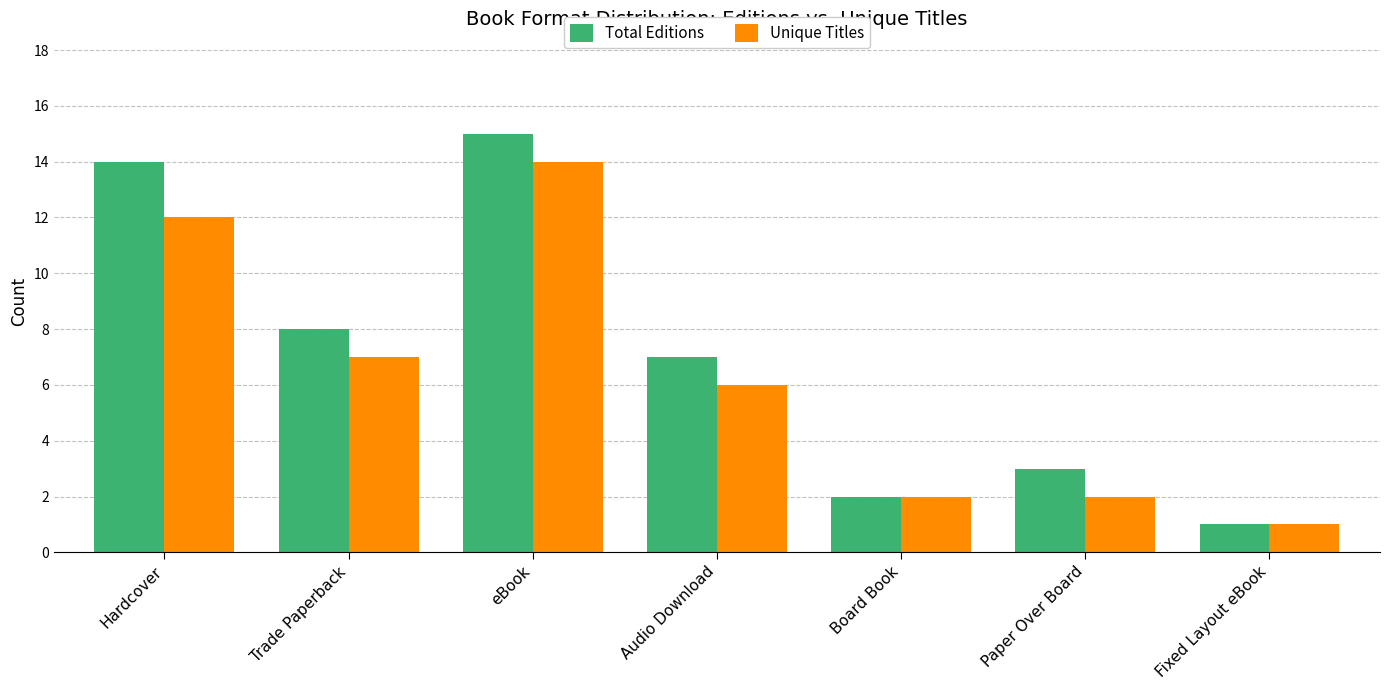

How many values in the Unique Titles series are below 6?

3